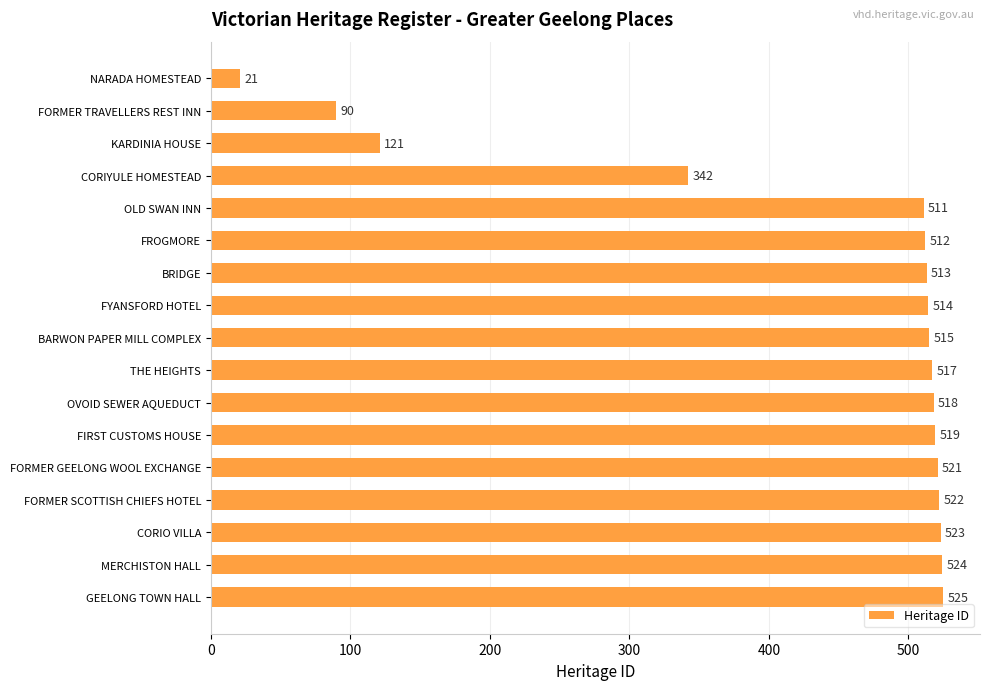

Where is the data nearest to the value 273?

CORIYULE HOMESTEAD